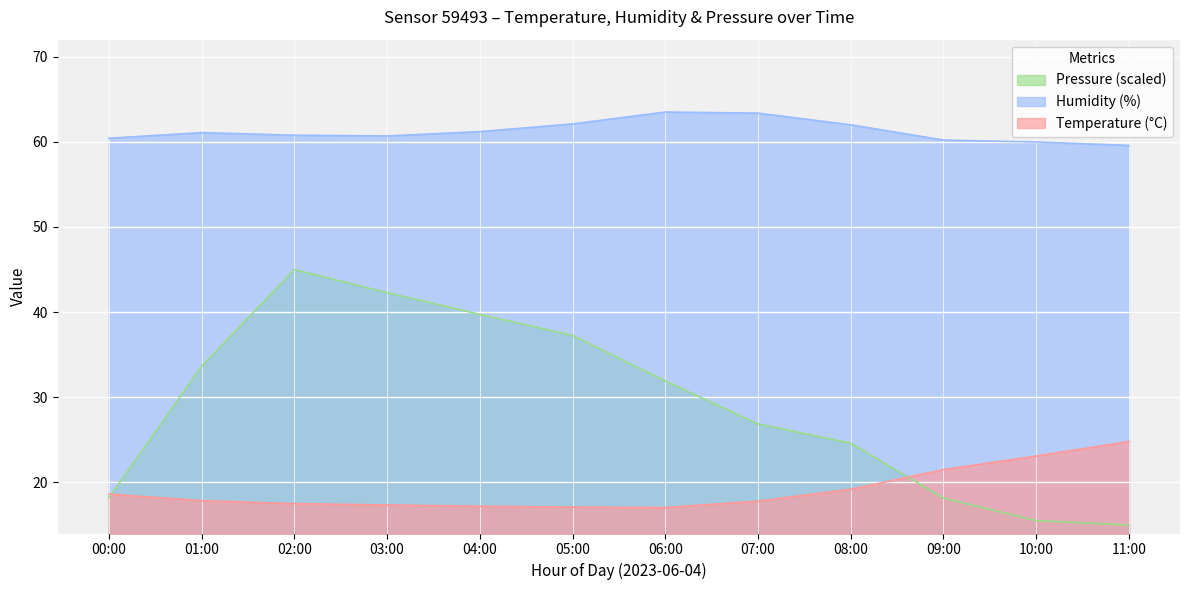

At which category is the sum across all series the highest?

02:00